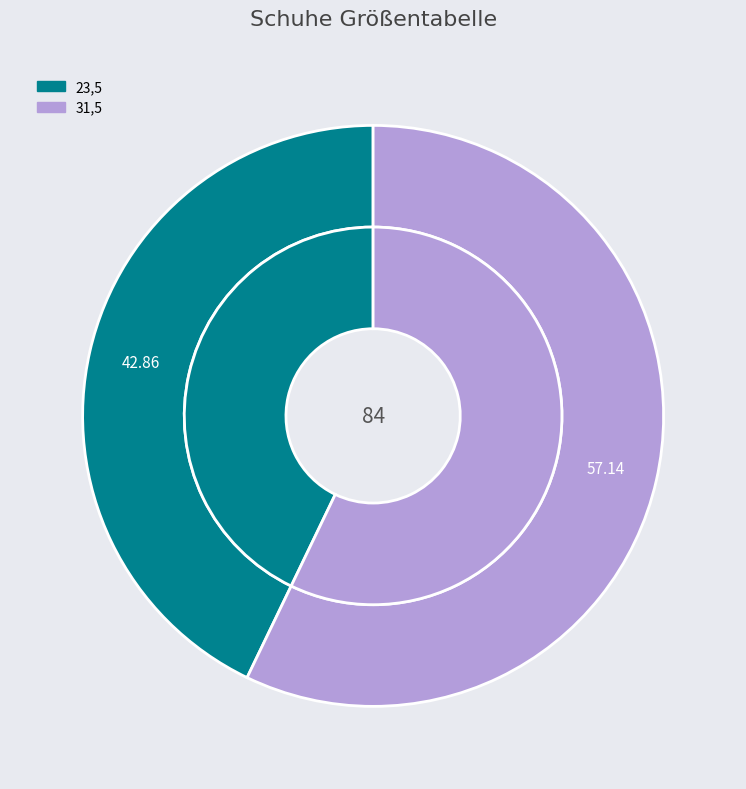

Is there any slice that represents more than half of the pie?

Yes